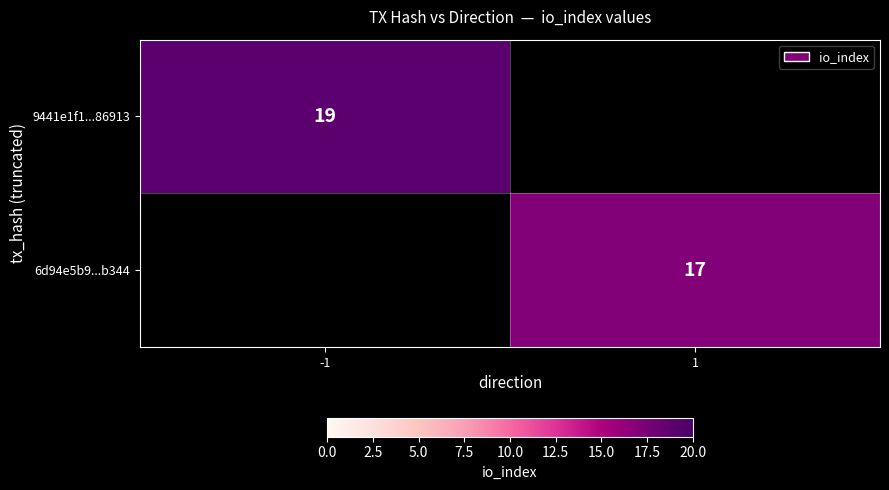

At how many categories does at least one series exceed 18?

1